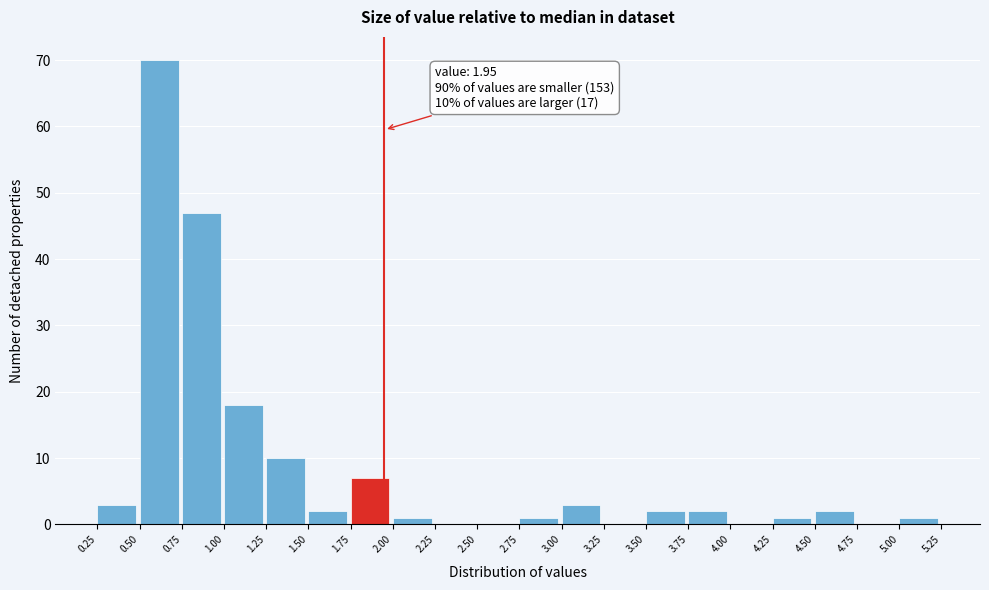

Over which range of the x-axis is the bar tallest?

0.50 to 0.75